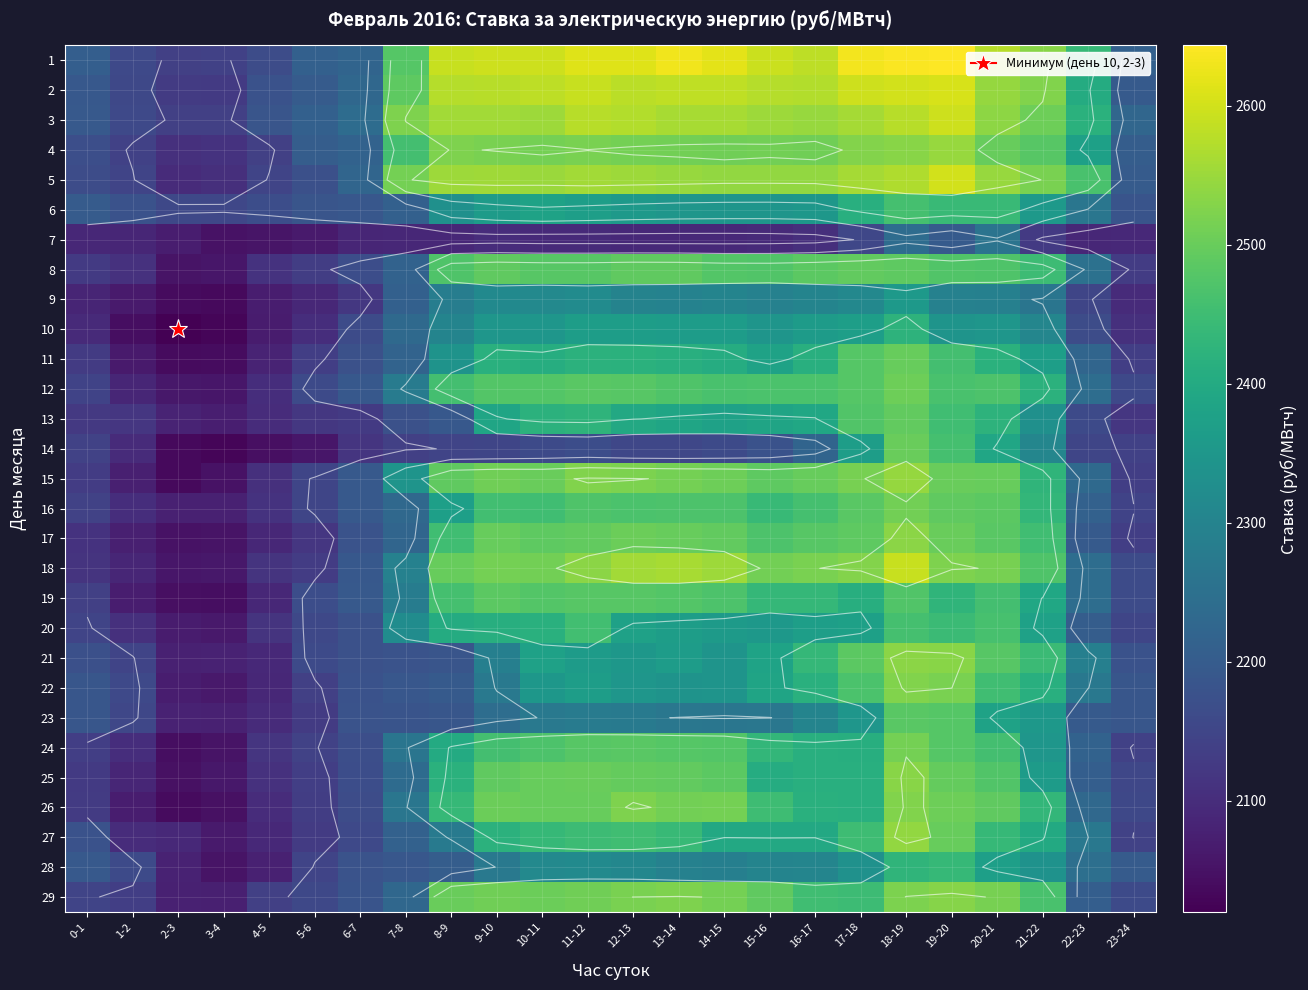

How many values in the 12 series are below 2464?

12